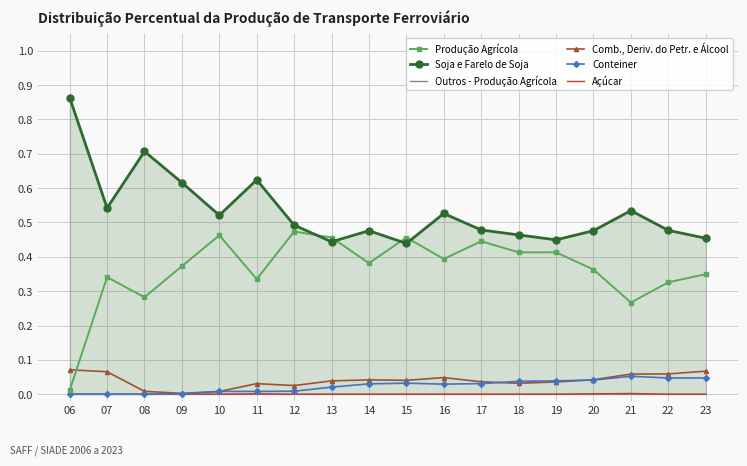

The value of Soja e Farelo de Soja at 10 is 0.5. True or false?

True